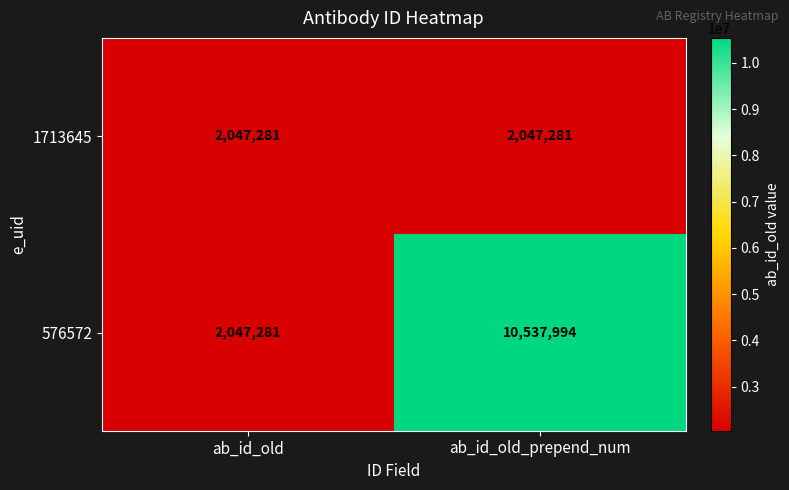

What is the lowest value of the 576572 series?

2047281